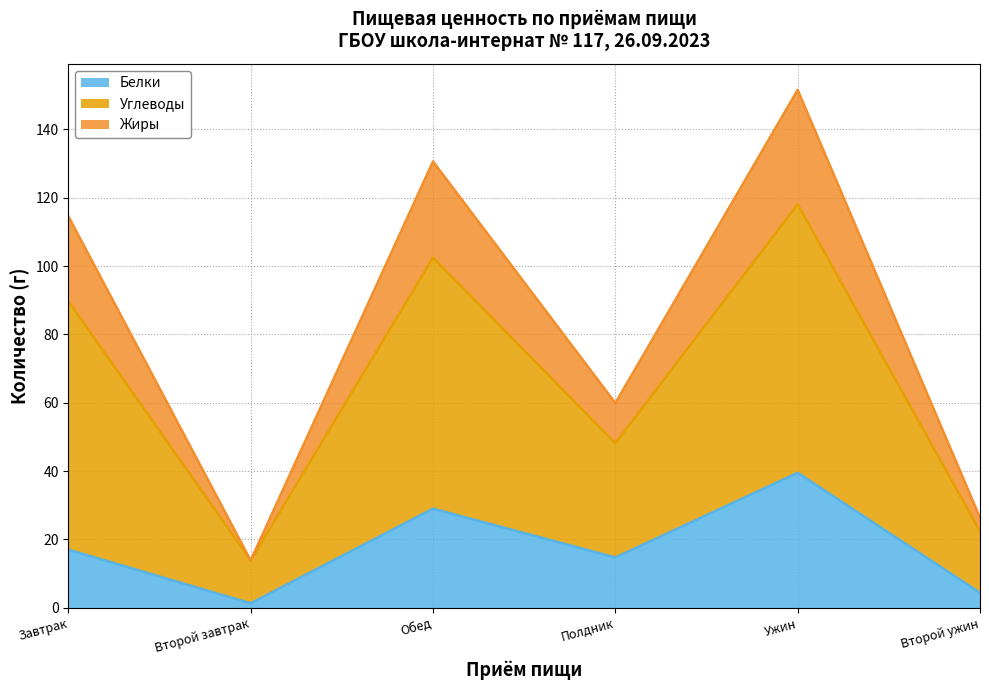

What is the value of the Белки point at the 2nd from the left?

1.3